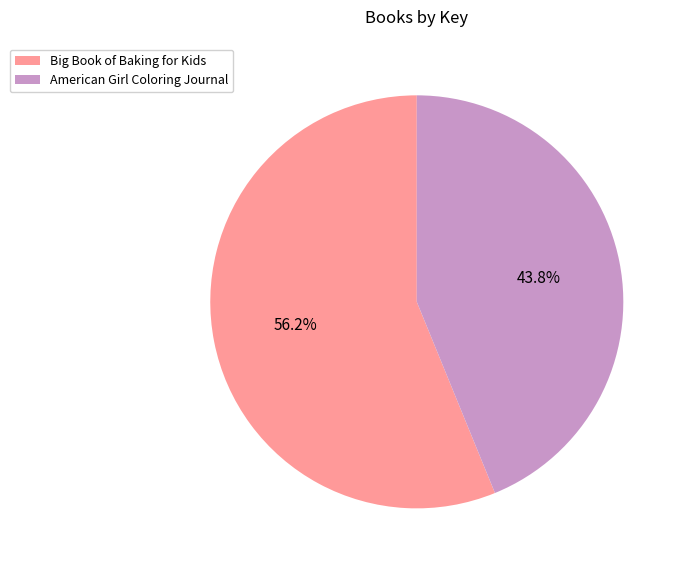

Between Big Book of Baking for Kids and American Girl Coloring Journal, which is larger?

Big Book of Baking for Kids